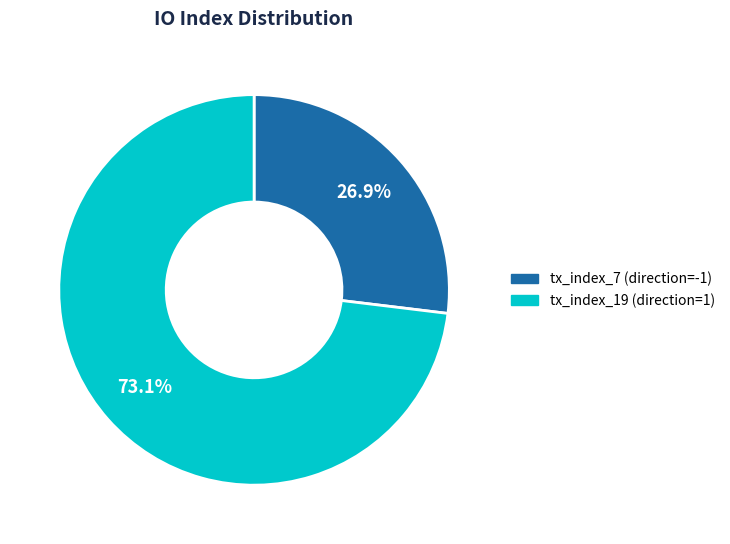

Which slice represents more than half of the pie?

tx_index_19 (direction=1)